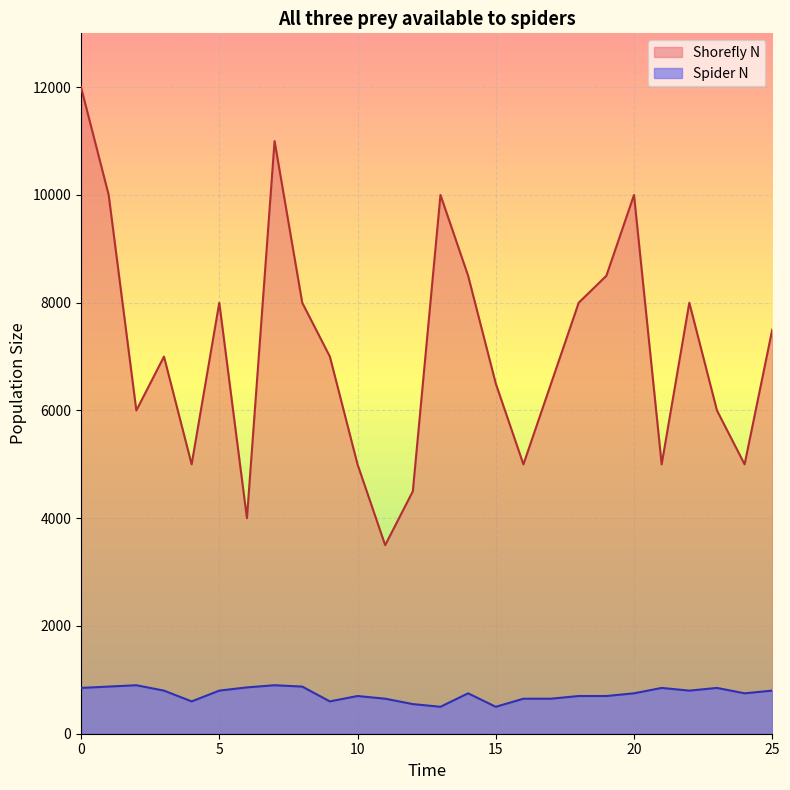

True or false: Shorefly N and Spider N cross at least once.

False